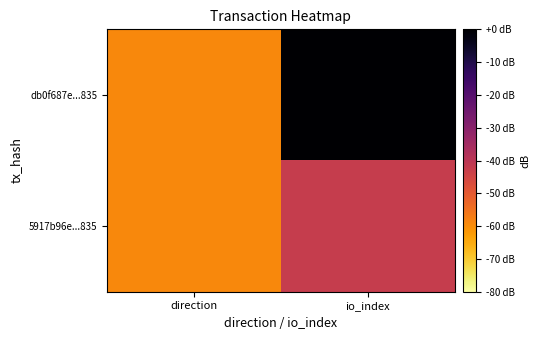

Reading right to left, what are all the values shown in this chart?

db0f687e...835: io_index=0.0	direction=-59.2
5917b96e...835: io_index=-42.3	direction=-59.2